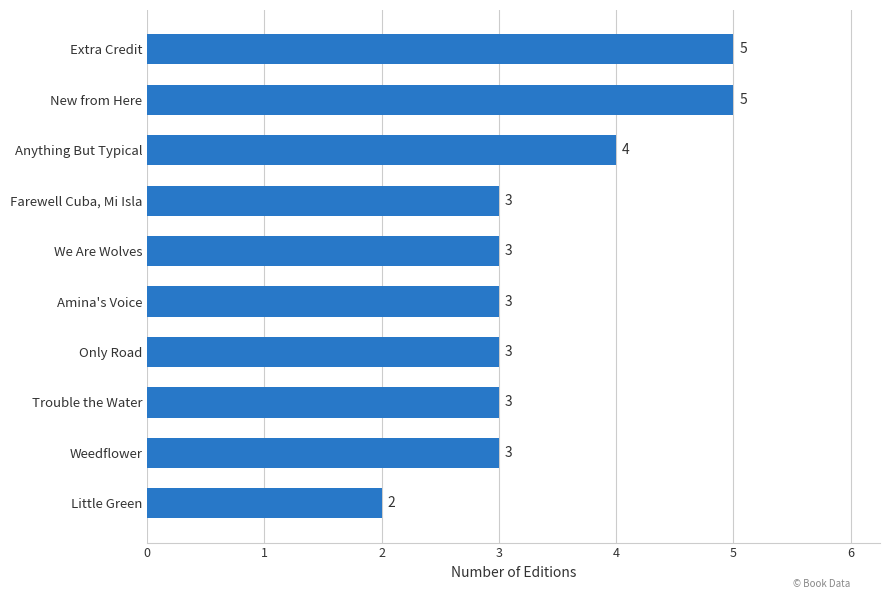

What is the ratio of the value at Weedflower to the value at Trouble the Water?

1.0